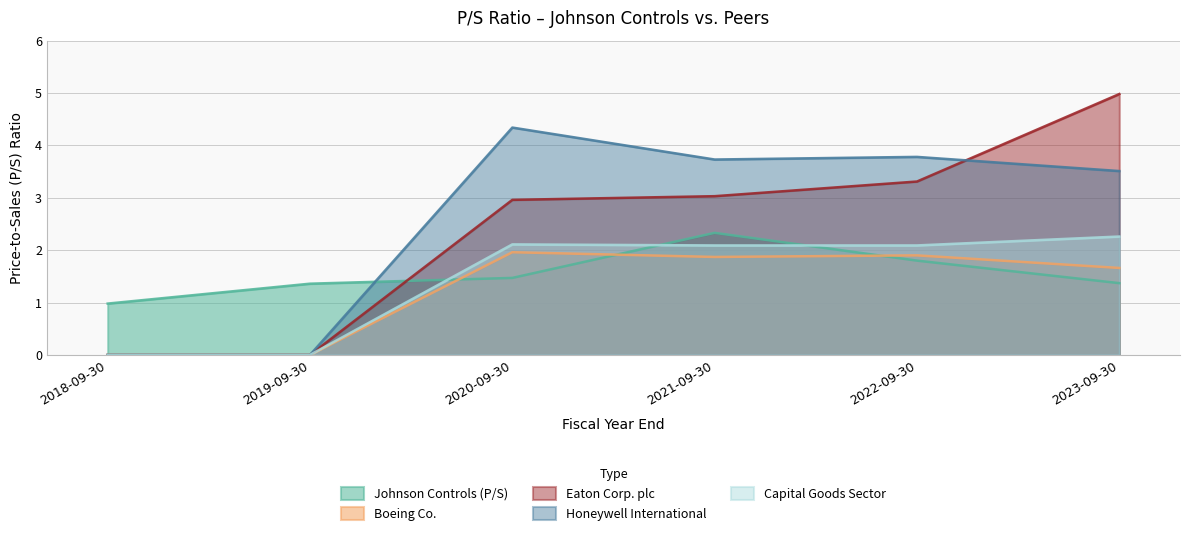

What are all the series names shown in the legend?

Johnson Controls (P/S), Boeing Co., Eaton Corp. plc, Honeywell International, Capital Goods Sector